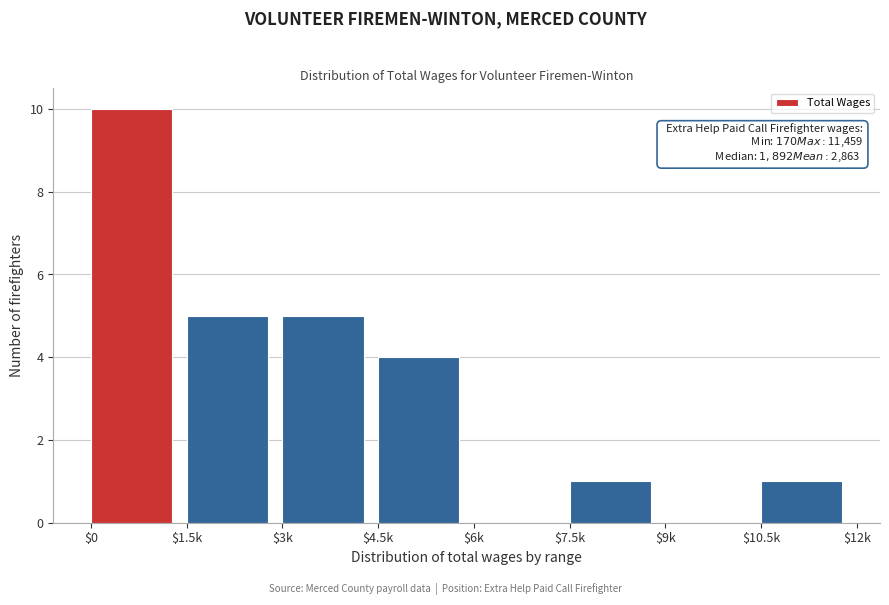

Which category has the highest value across all series?

$0